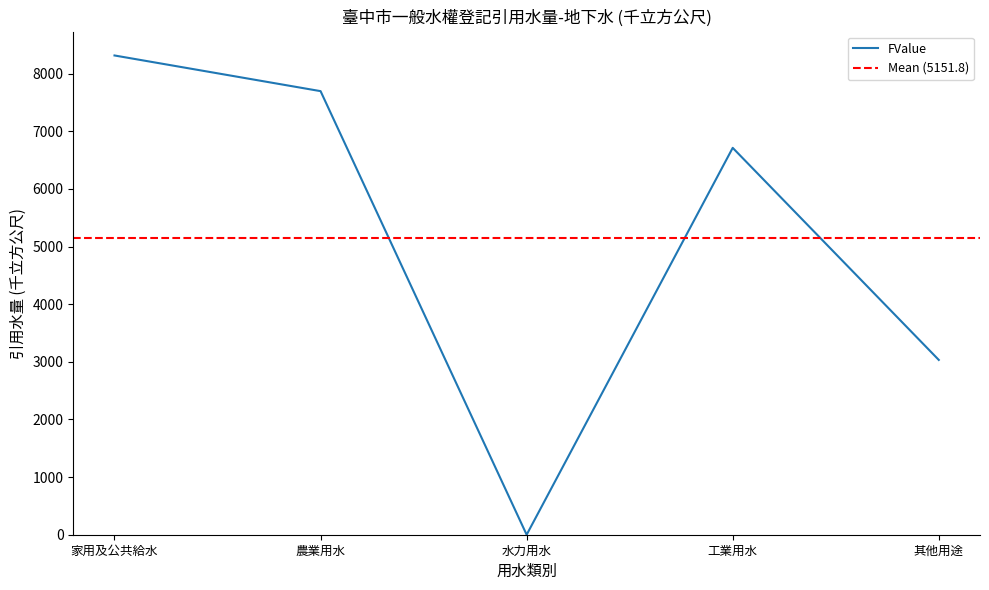

Reading left to right, extract all data points from this chart.

8316	7697	0	6713	3033